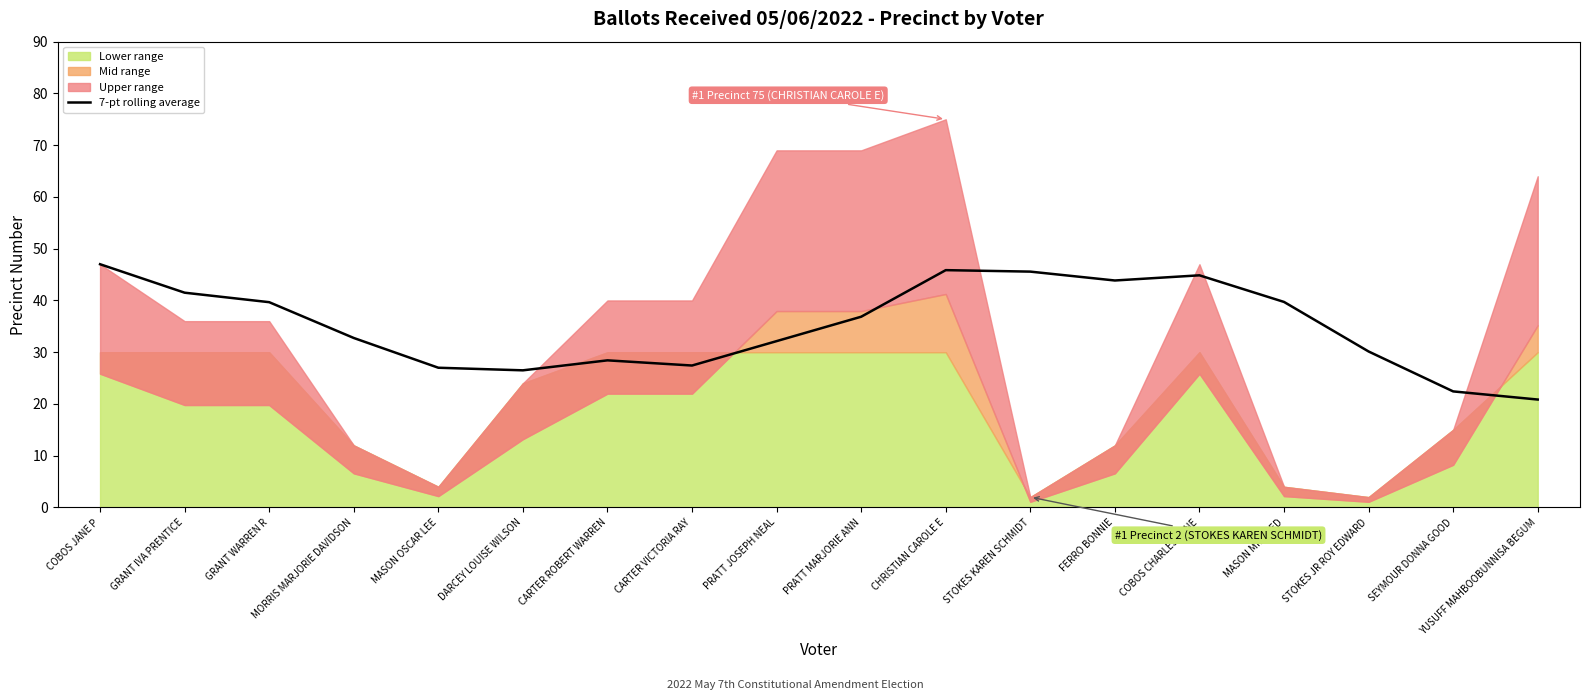

Reading left to right, what are all the values shown in this chart?

47.0	41.5	39.7	32.8	27.0	26.5	28.4	27.4	32.1	36.9	45.9	45.6	43.9	44.9	39.7	30.1	22.4	20.9